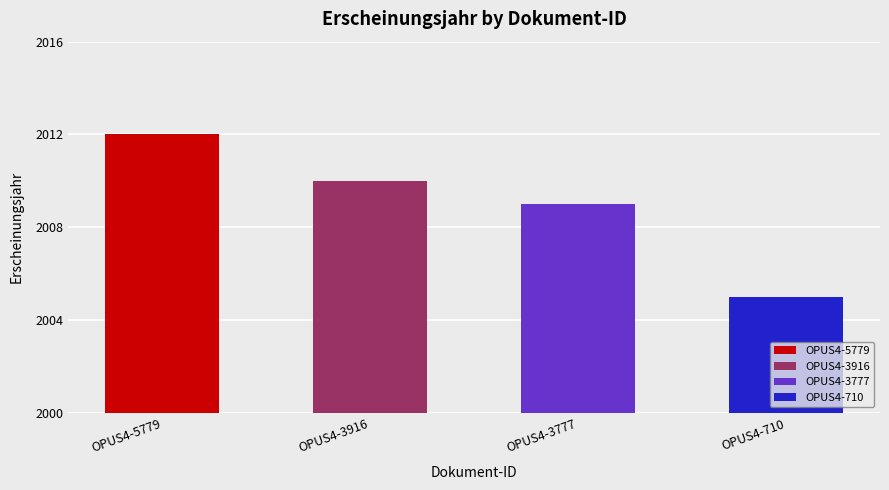

Rank the categories by value from highest to lowest.

OPUS4-5779, OPUS4-3916, OPUS4-3777, OPUS4-710